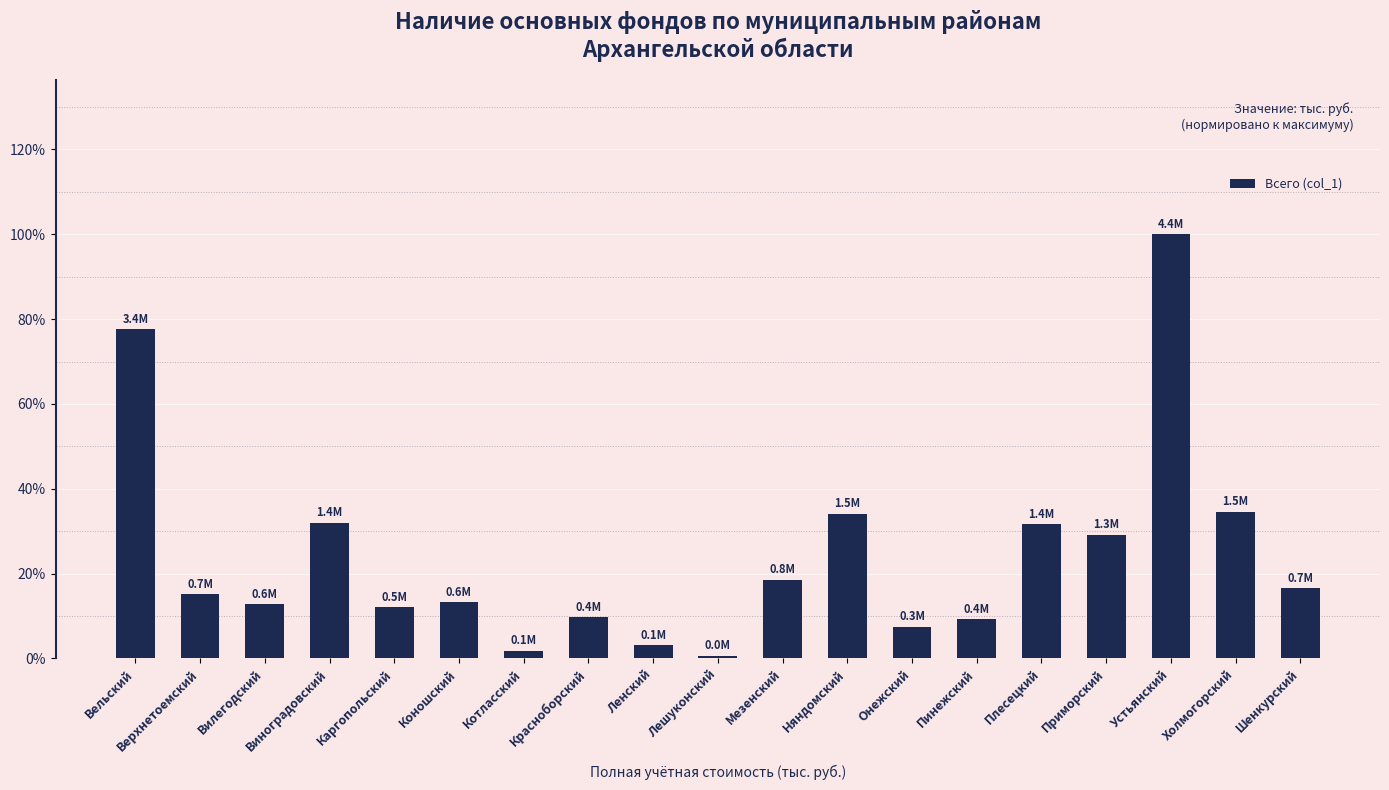

How many distinct data groups are displayed?

1